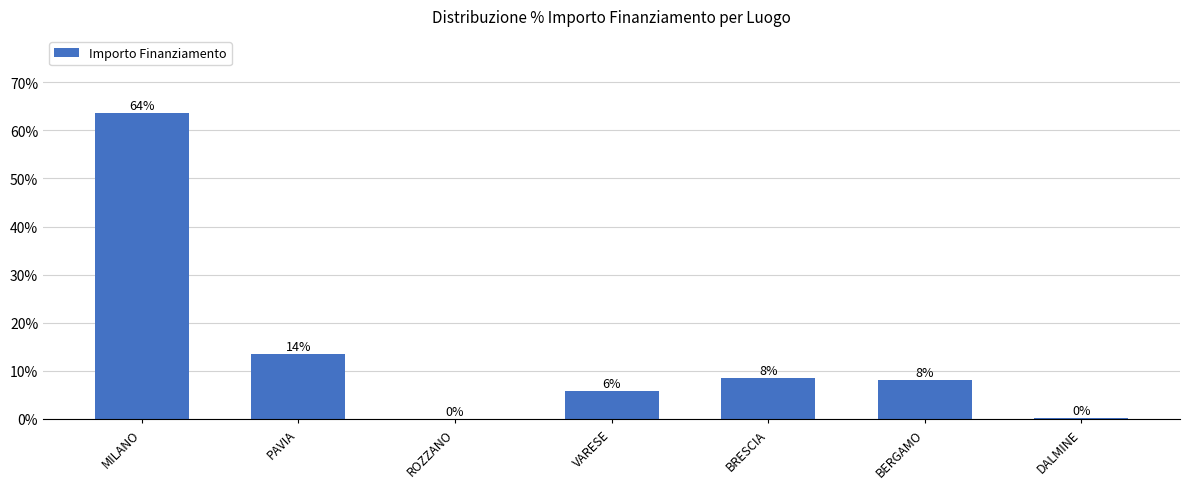

What is the change in value from ROZZANO to DALMINE?

+0.1